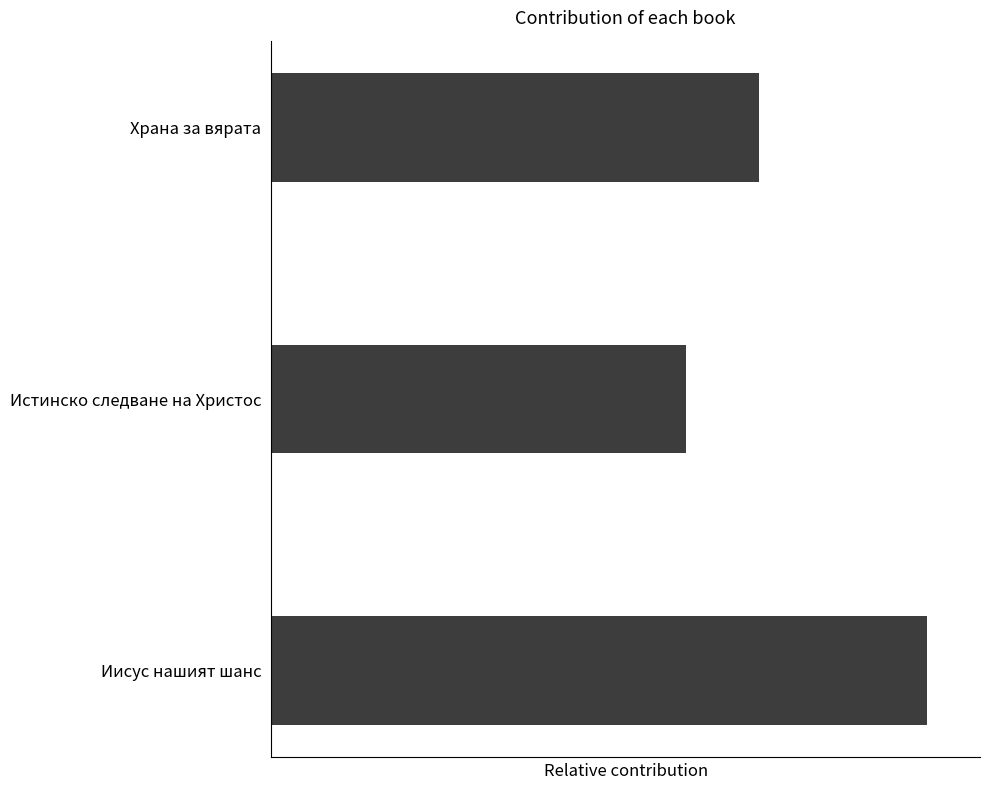

What is the sum of all values?

361